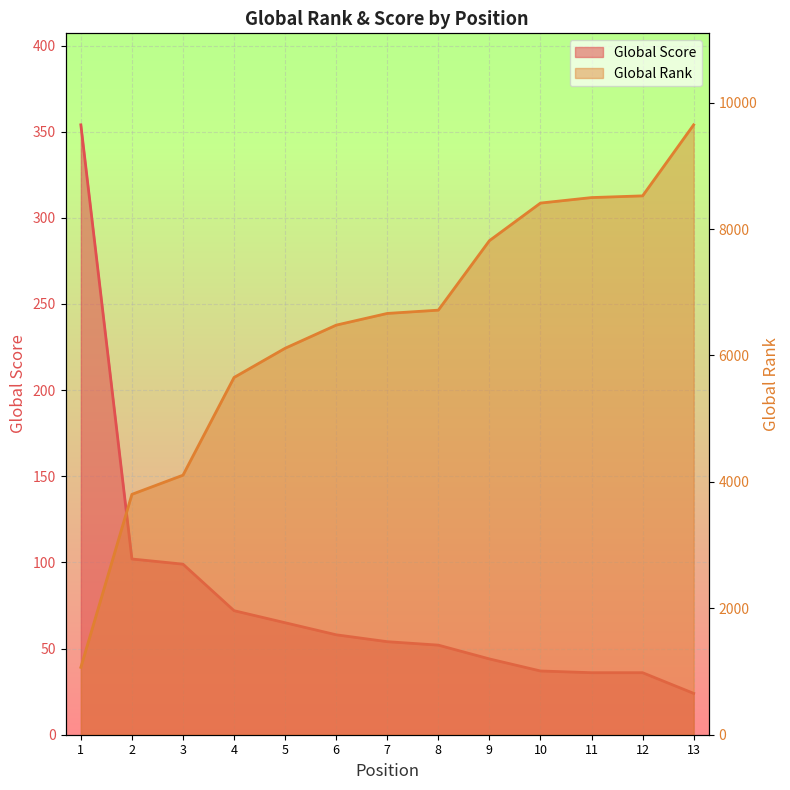

What is the sum of all Global Rank values?

83502